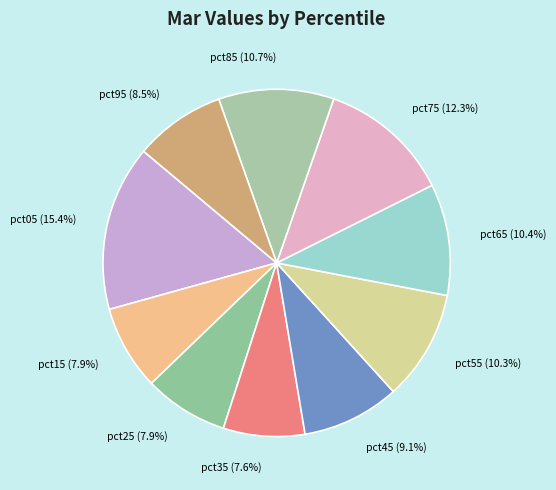

To the nearest percent, what is the combined percentage of pct25 and pct95?

16%